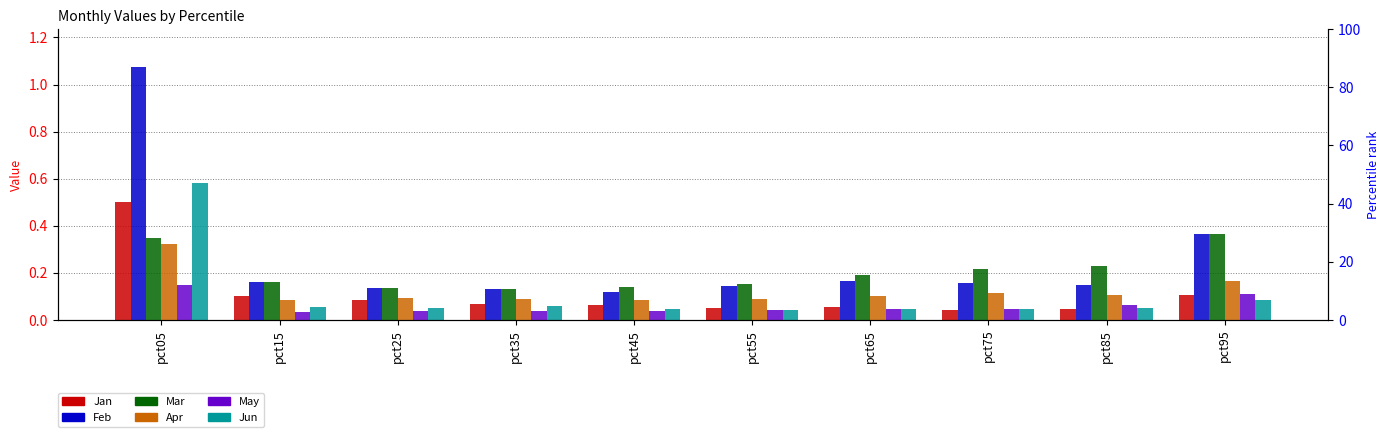

At which category is the sum across all series the highest?

pct05